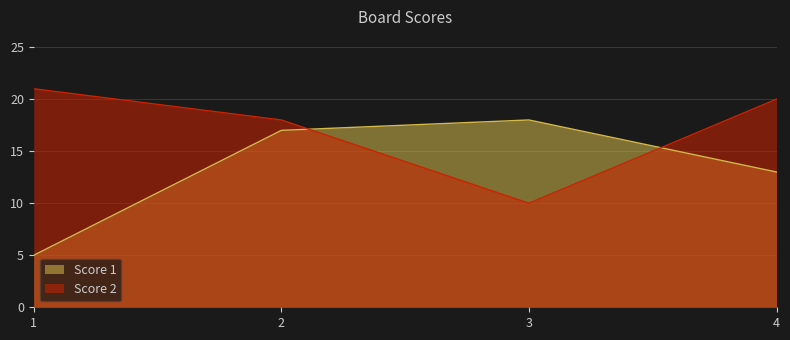

Rank the series by their maximum value, from highest to lowest.

Score 2, Score 1